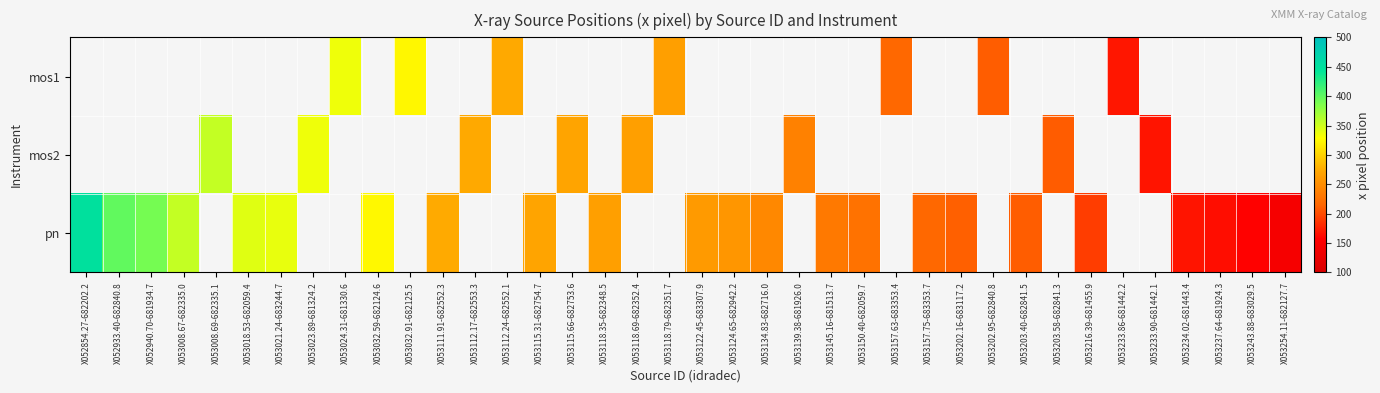

How many series are shown in this chart?

3